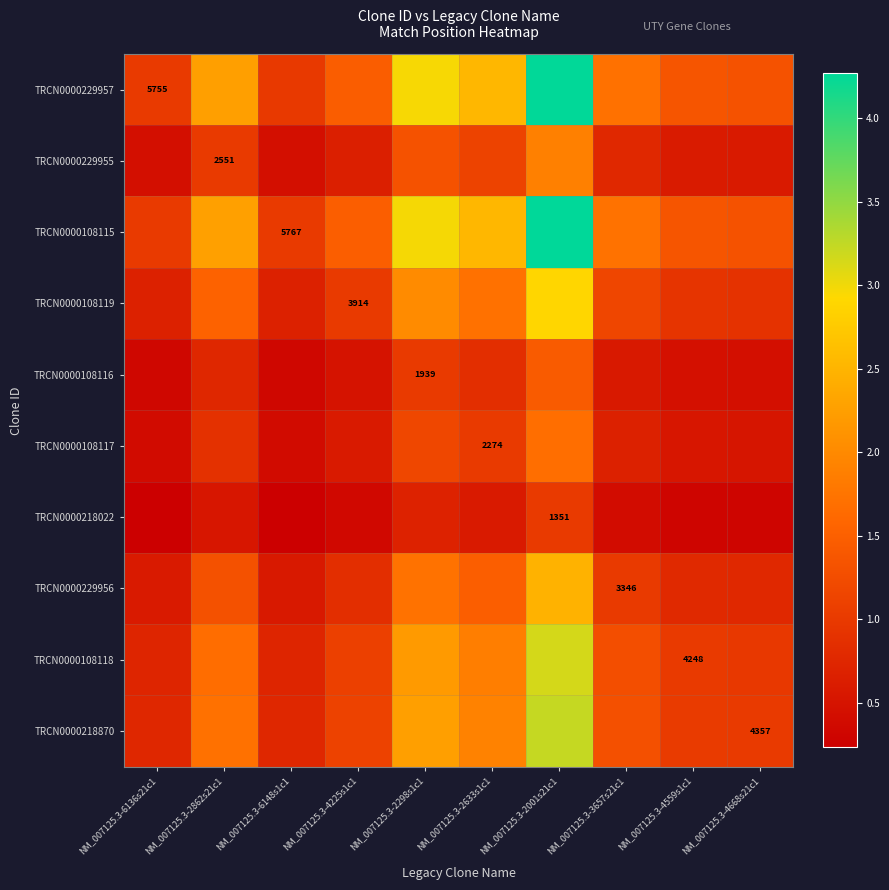

Is the value of TRCN0000229955 at NM_007125.3-2862s21c1 greater than the value of TRCN0000218022 at NM_007125.3-2001s21c1?

Yes